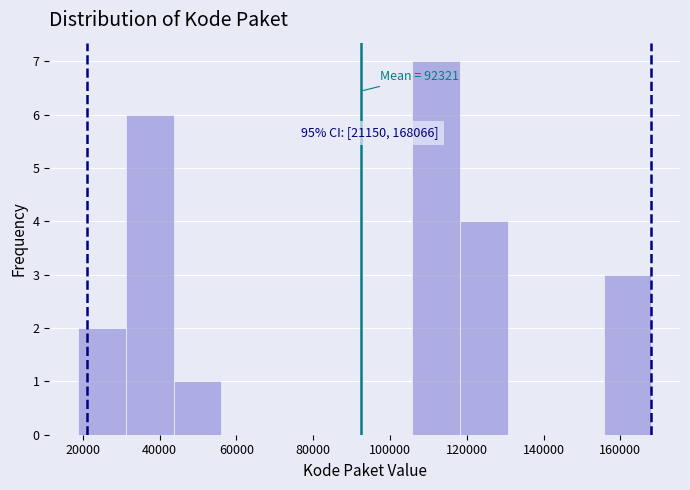

Over which range of the x-axis is the bar tallest?

106000 to 118000